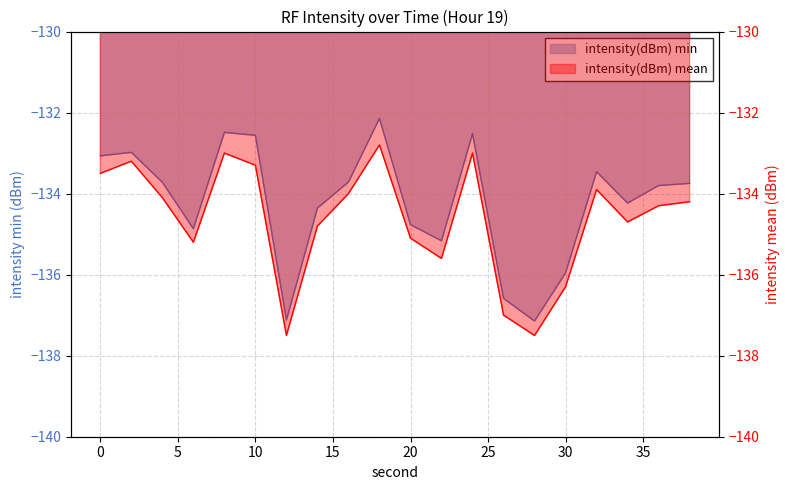

Where is the first local minimum for intensity(dBm) mean?

6